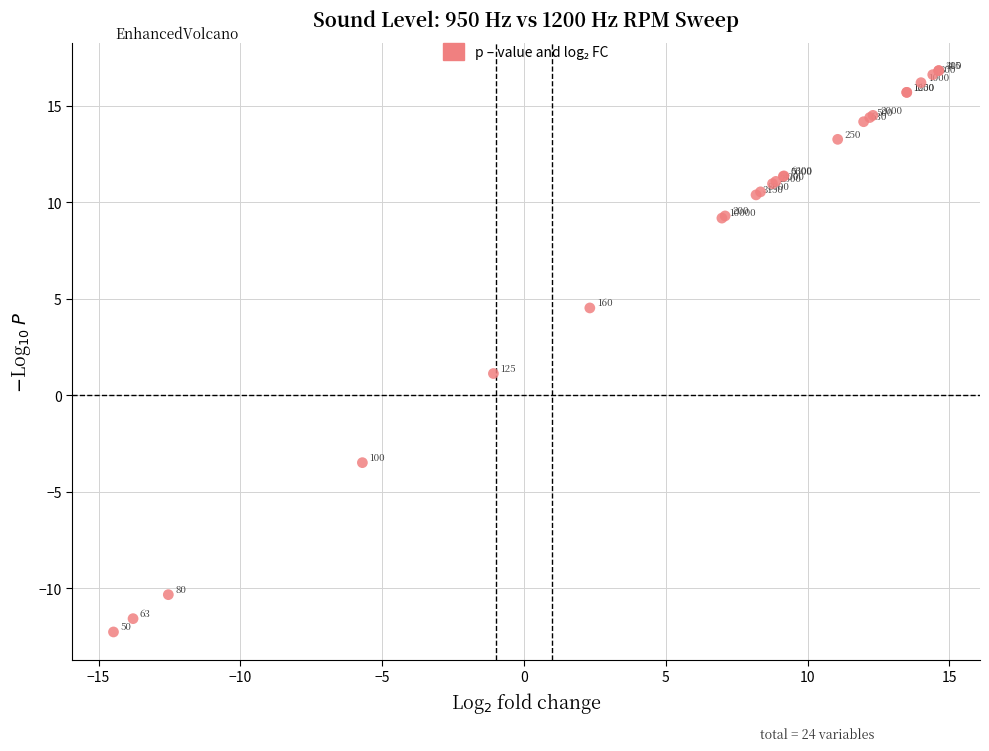

What Y value in the scatter plot is closest to 2?

1.1